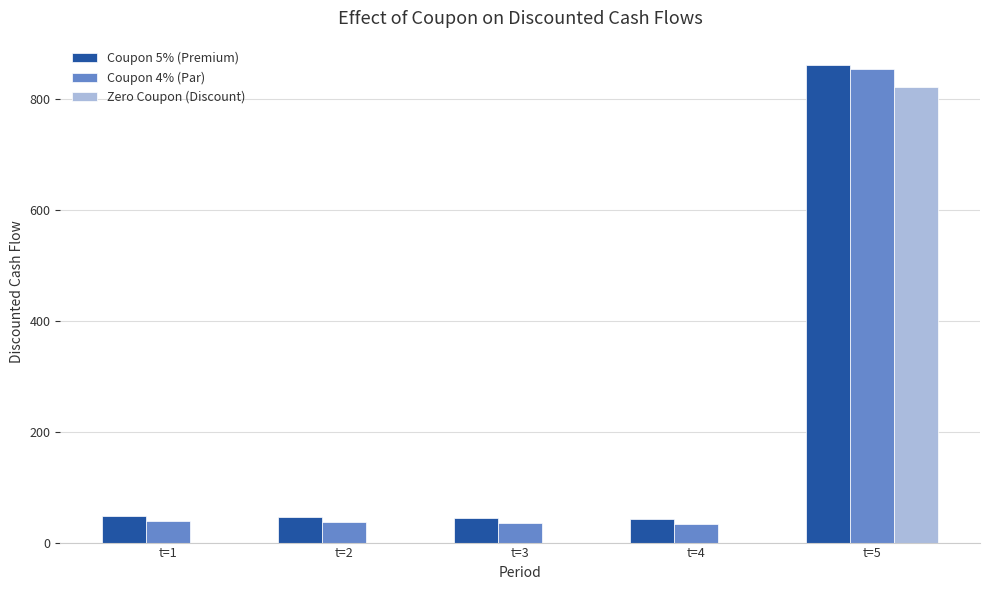

At which label is Coupon 4% (Par) closest to 444?

t=1